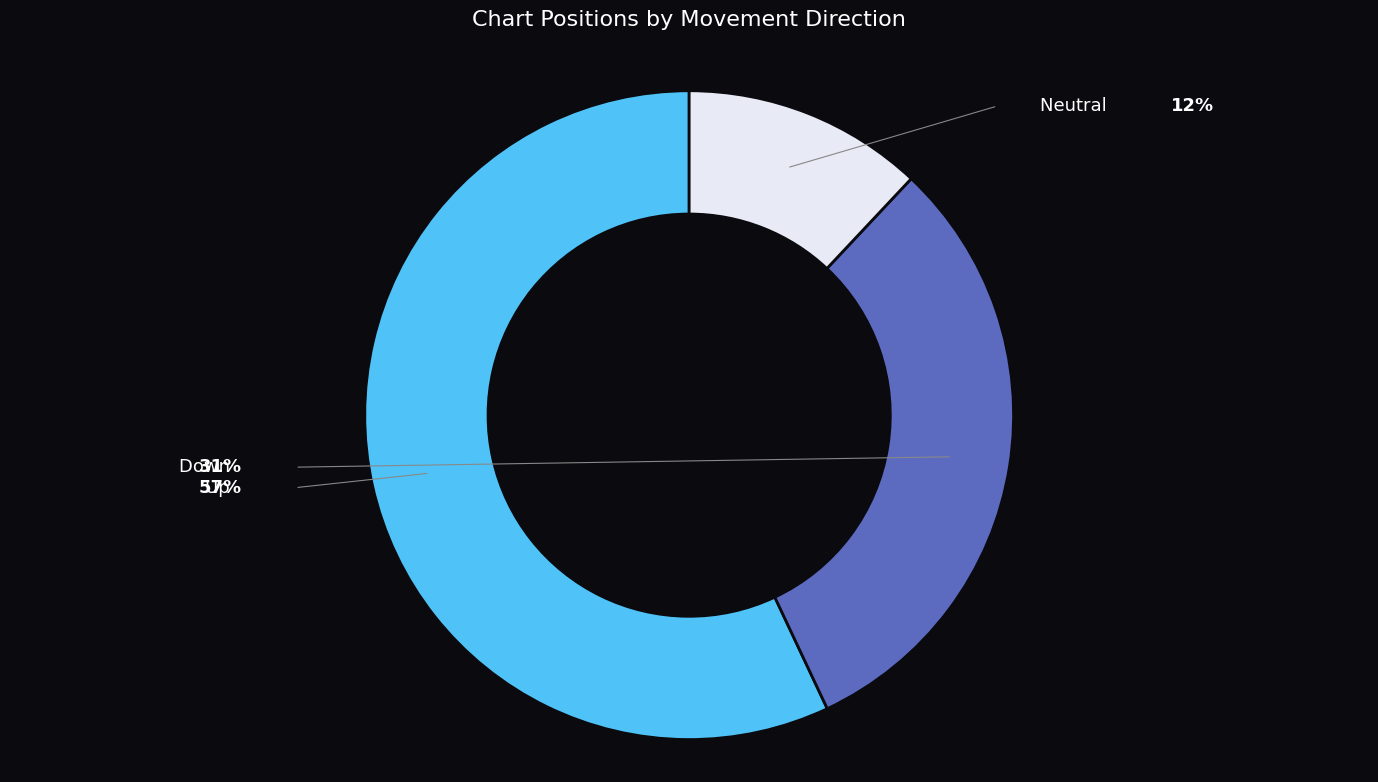

Is there any slice that represents more than half of the pie?

Yes